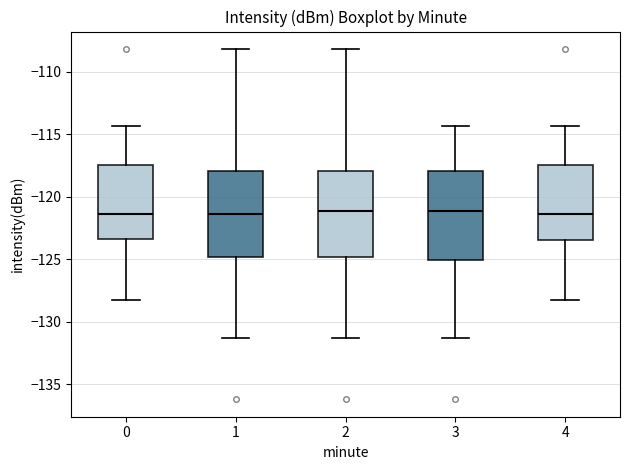

Reading left to right, read every box against the y-axis: the position of its median line, the range the box covers, and the ends of its whiskers. The values are not printed on the chart, so give them approximately, as read against the axis.

0: median -121.5, box -123.5 to -117.5, whiskers -128.5 to -114.5
1: median -121.5, box -125.0 to -118.0, whiskers -131.5 to -108.0
2: median -121.0, box -125.0 to -118.0, whiskers -131.5 to -108.0
3: median -121.0, box -125.0 to -118.0, whiskers -131.5 to -114.5
4: median -121.5, box -123.5 to -117.5, whiskers -128.5 to -114.5